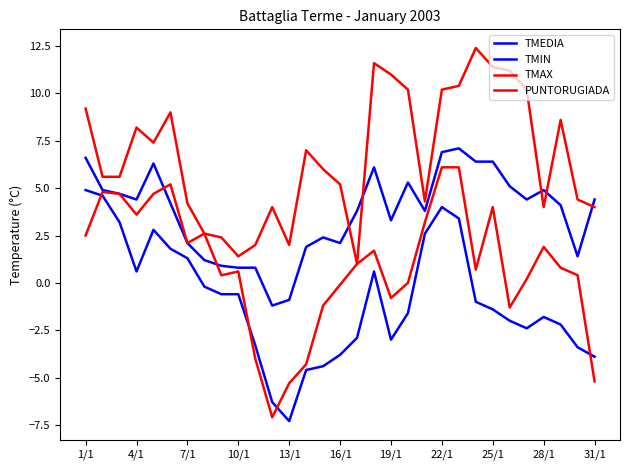

How many interior local peaks does the TMAX series have?

7